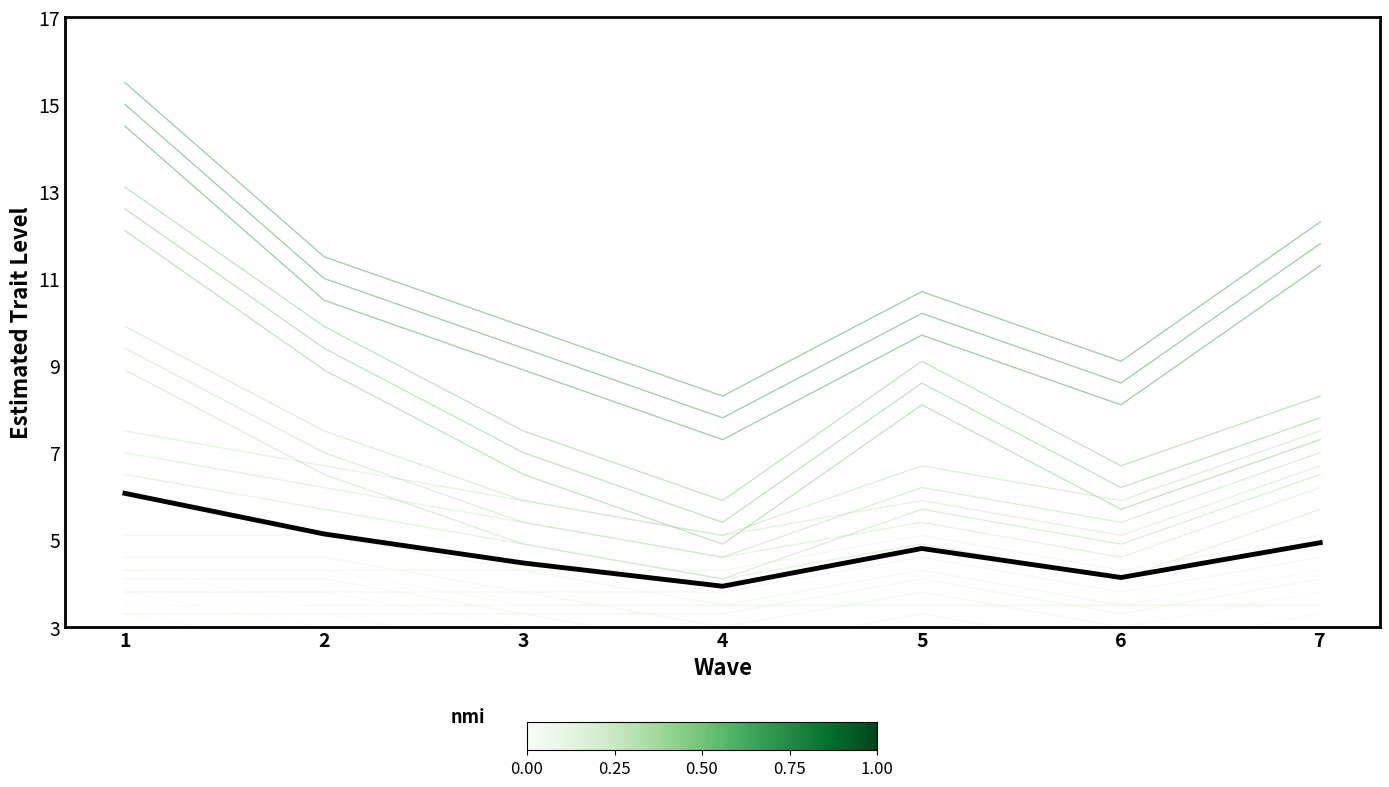

The empty_false series shows 8.3 at 4. True or false?

True